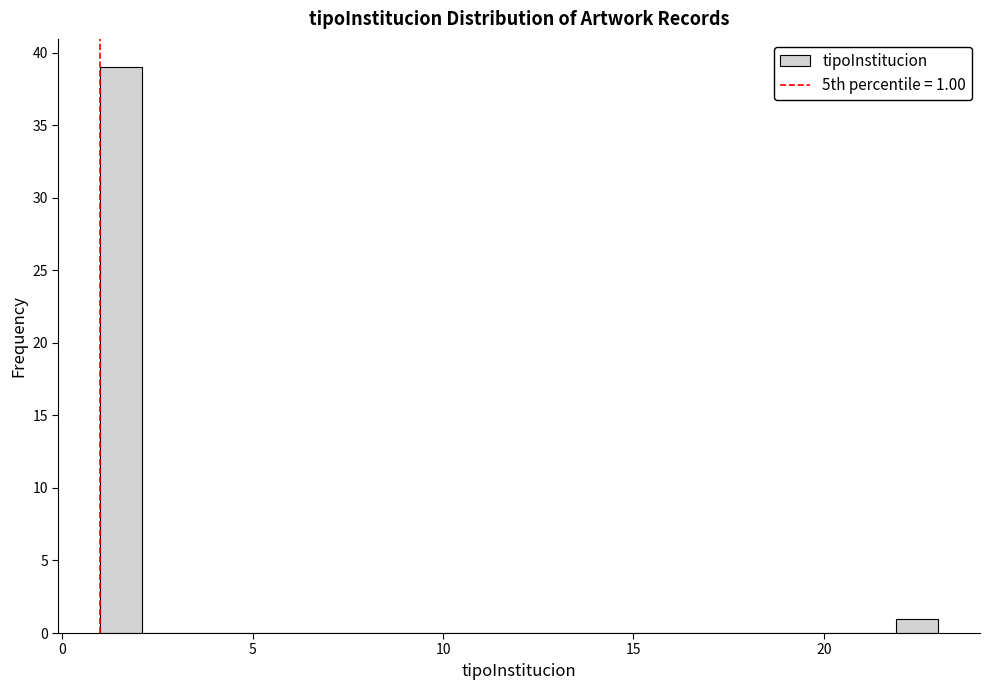

Around what value on the x-axis is the tallest bar? Give the approximate position of its centre, as read against the axis.

1.5